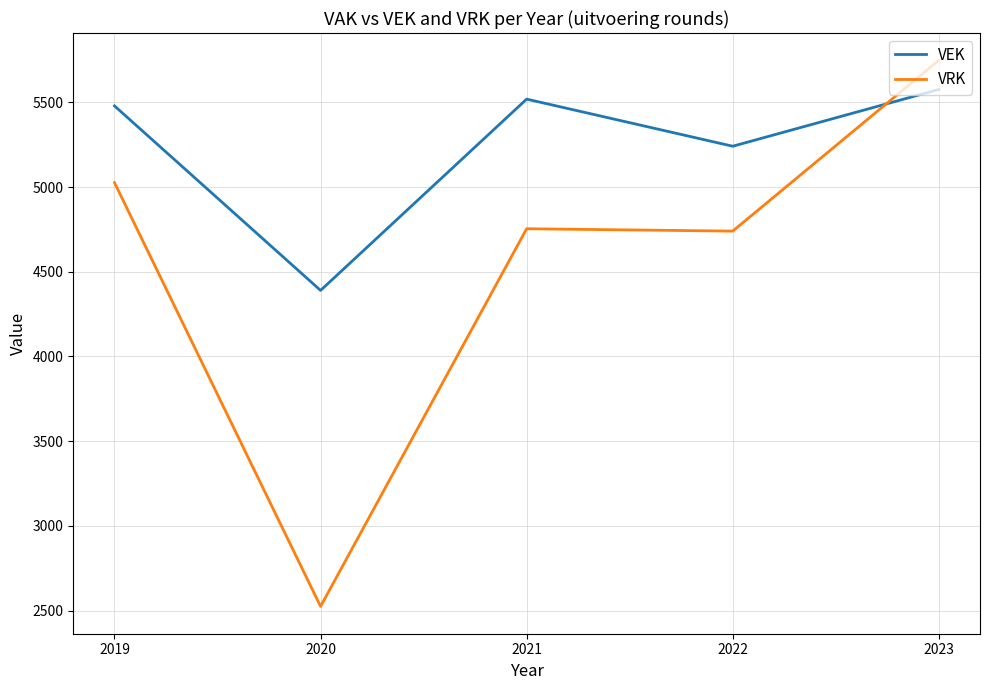

Which series has the largest total across all categories?

VEK